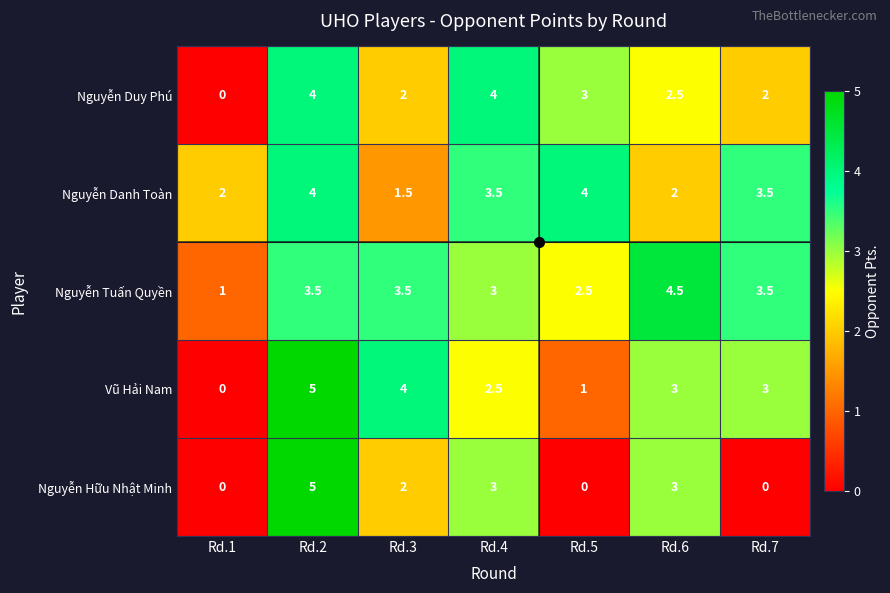

Count the Nguyễn Danh Toàn values in the range 2 to 4.

6